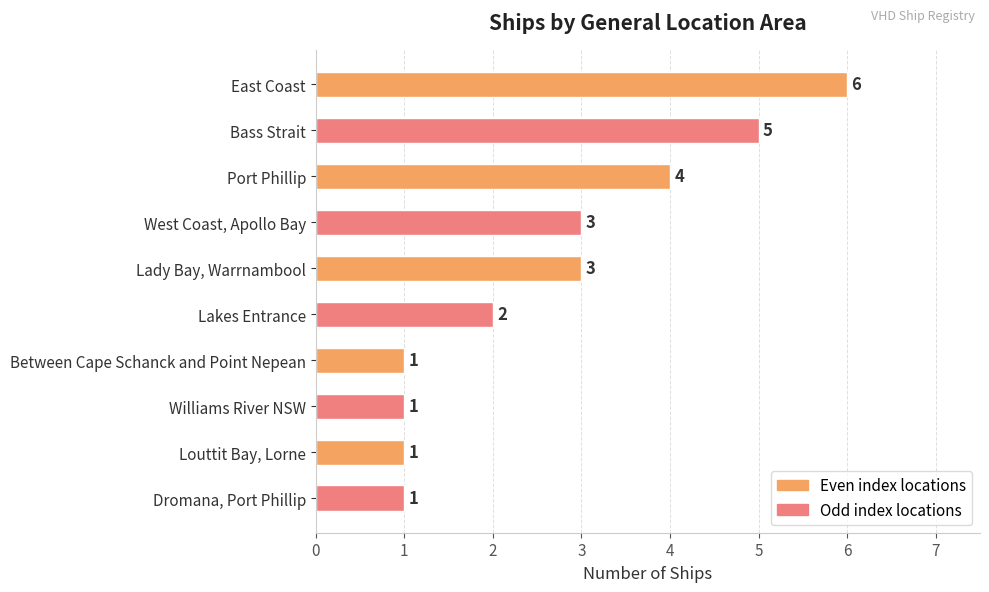

What is the difference between the maximum and minimum values?

5